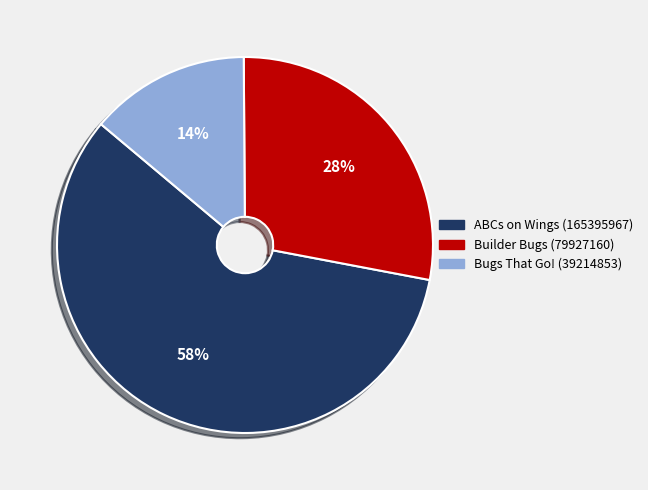

Count the number of slices in the pie.

3